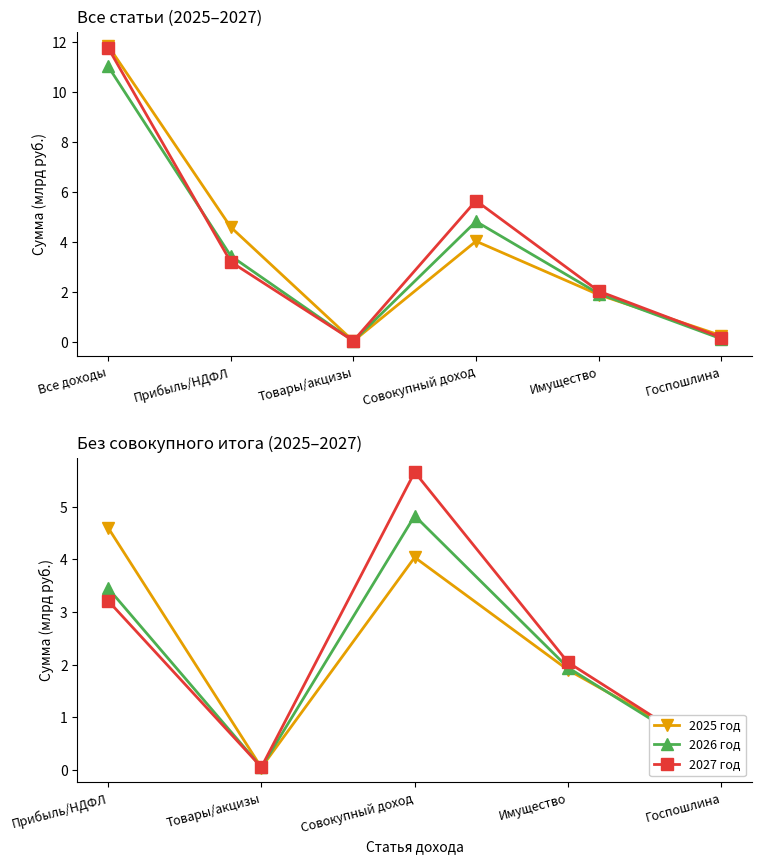

Reading left to right, list all the values displayed in this chart.

2025 год: 4.6	0.0	4.0	1.9	0.3
2026 год: 3.5	0.0	4.8	1.9	0.1
2027 год: 3.2	0.0	5.7	2.0	0.2